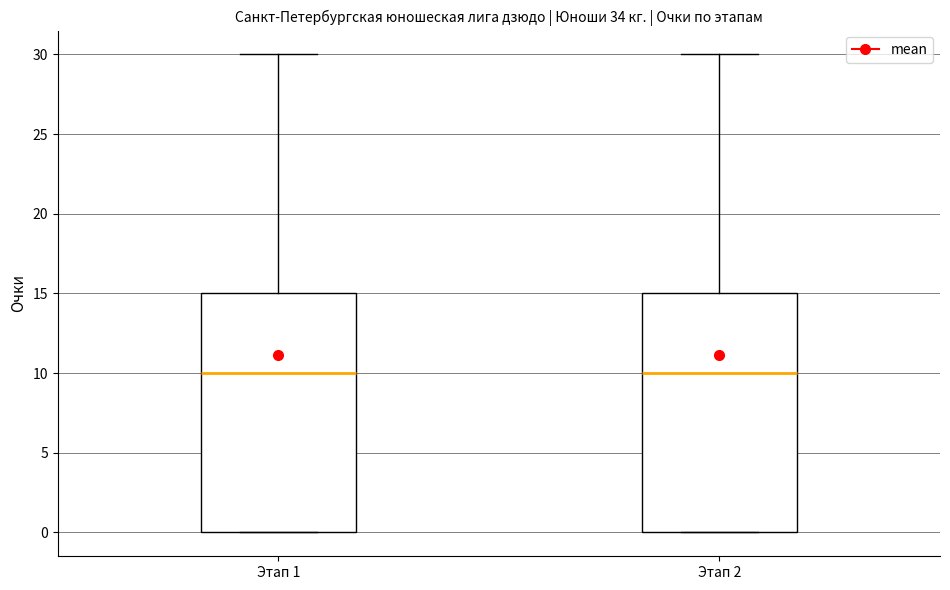

Reading left to right, read every box against the y-axis: the position of its median line, the range the box covers, and the ends of its whiskers. The values are not printed on the chart, so give them approximately, as read against the axis.

Этап 1: median 10, box 0 to 15, whiskers 0 to 30
Этап 2: median 10, box 0 to 15, whiskers 0 to 30